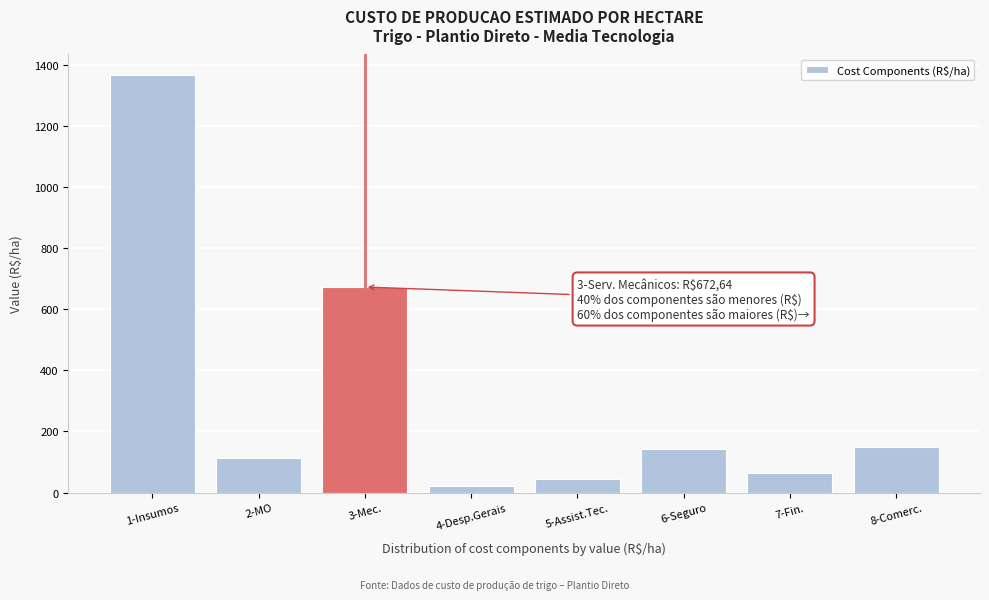

Reading right to left, list all the values displayed in this chart.

148.5	64.8	141.3	43.5	21.5	672.6	113.9	1365.2